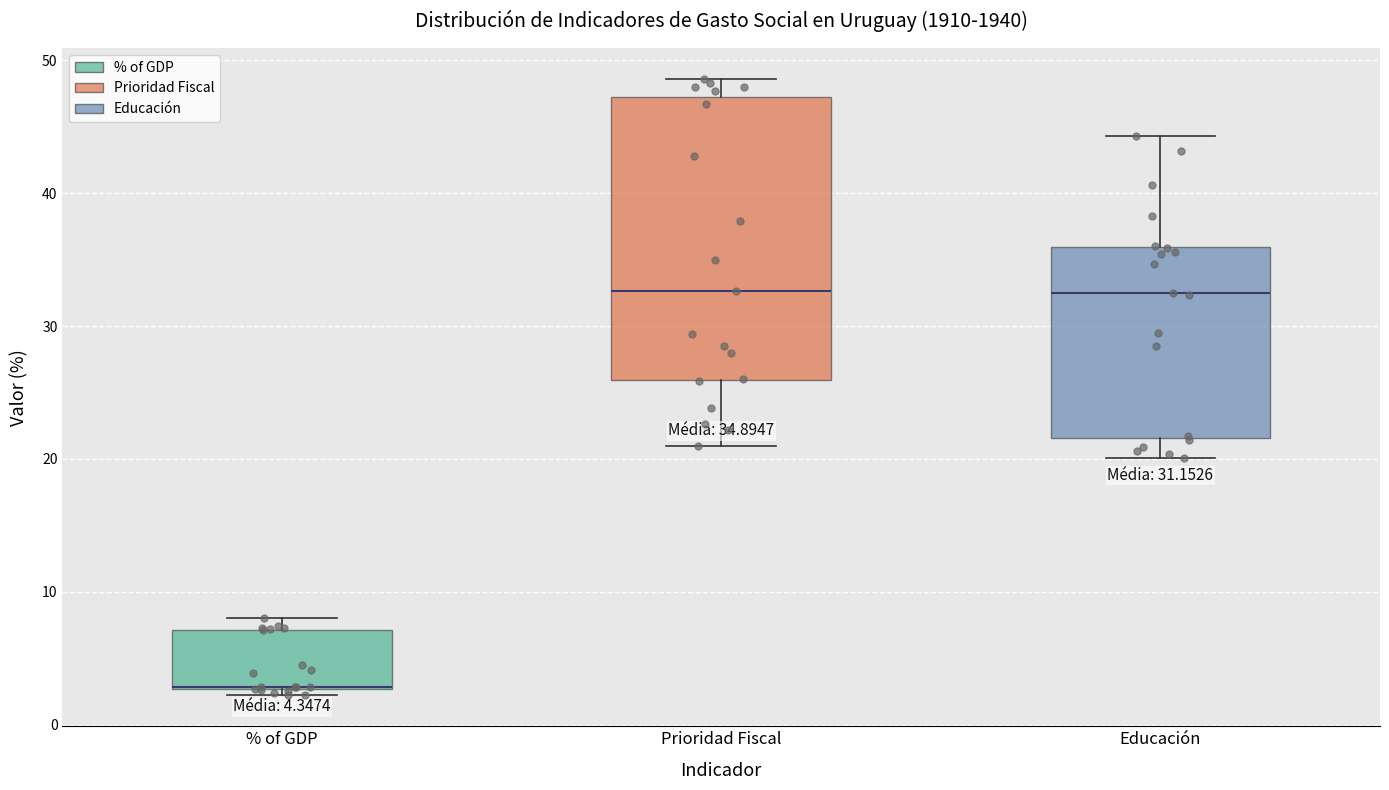

Which box is the tallest, from its lower edge to its upper edge?

Prioridad Fiscal